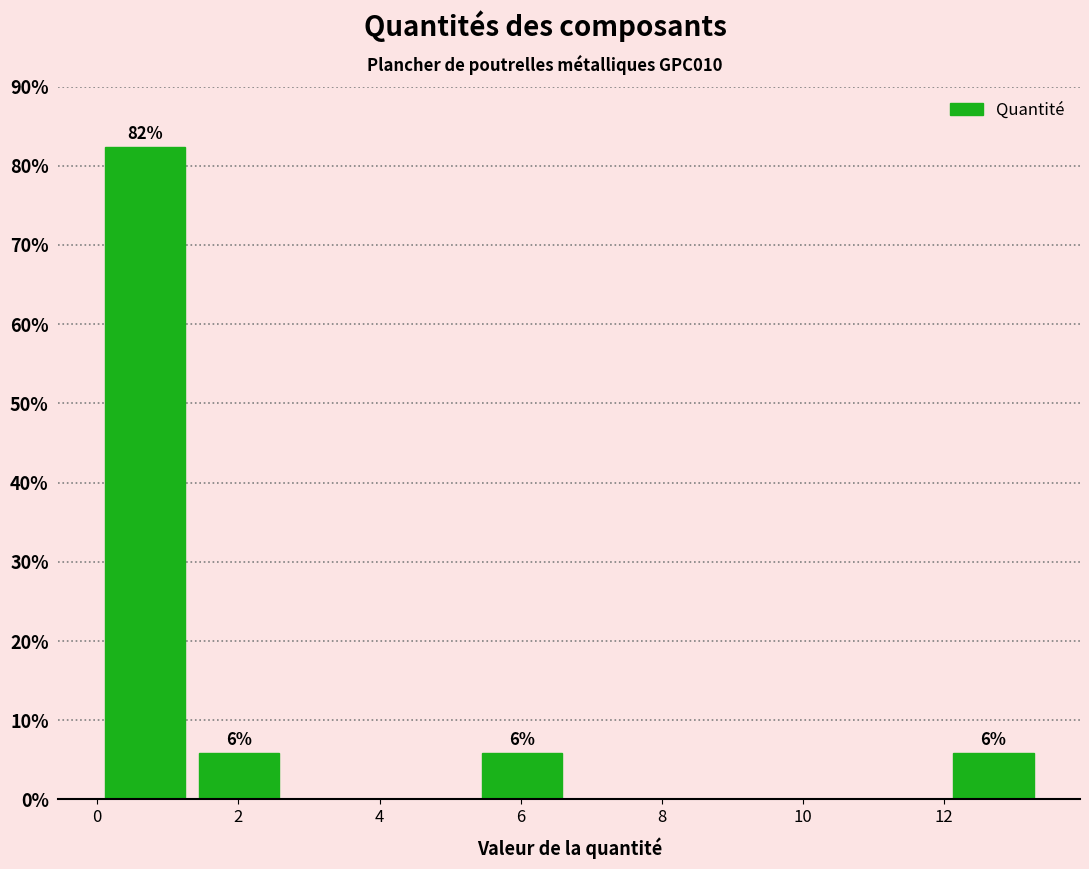

Which range on the x-axis has the tallest bar?

0.0 to 1.4